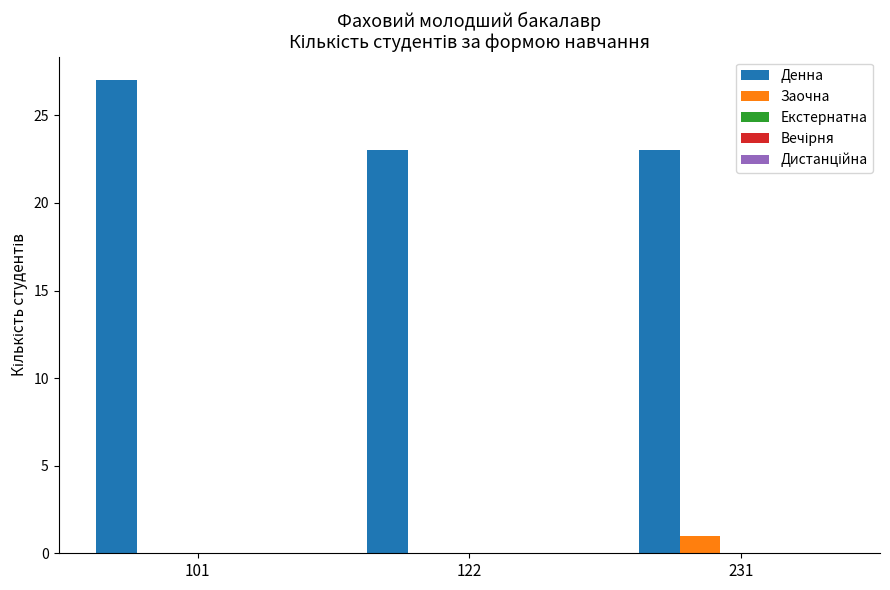

True or false: Заочна has a value of 2 at 231.

False